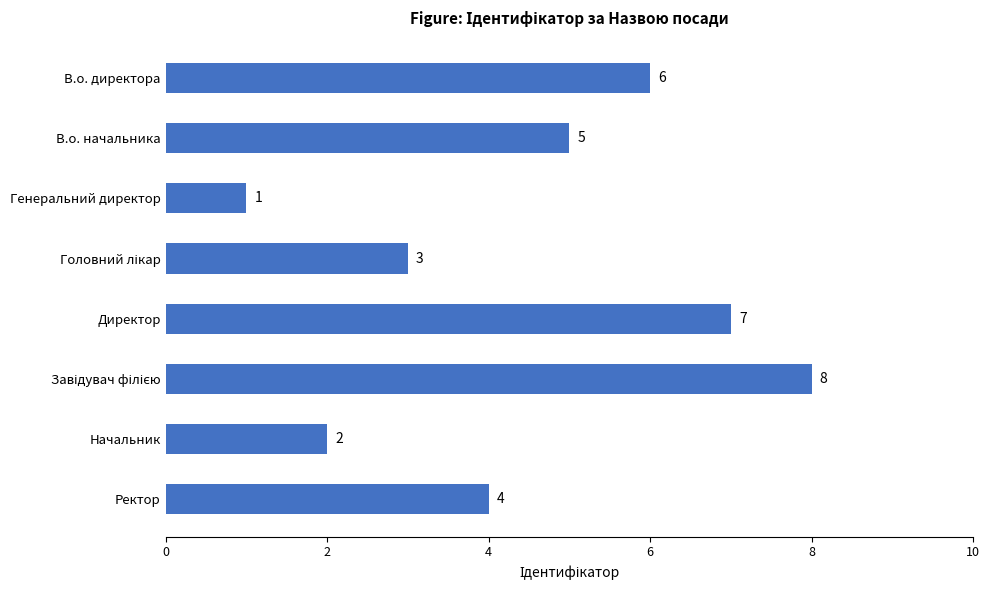

What is the difference between the maximum and second lowest values?

6